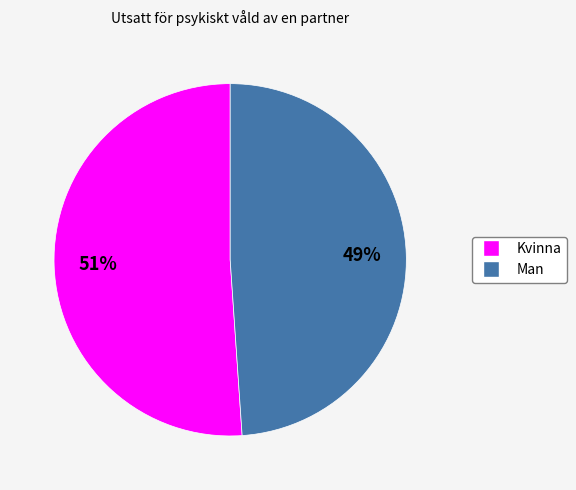

True or false: Kvinna accounts for 42% of the total.

False